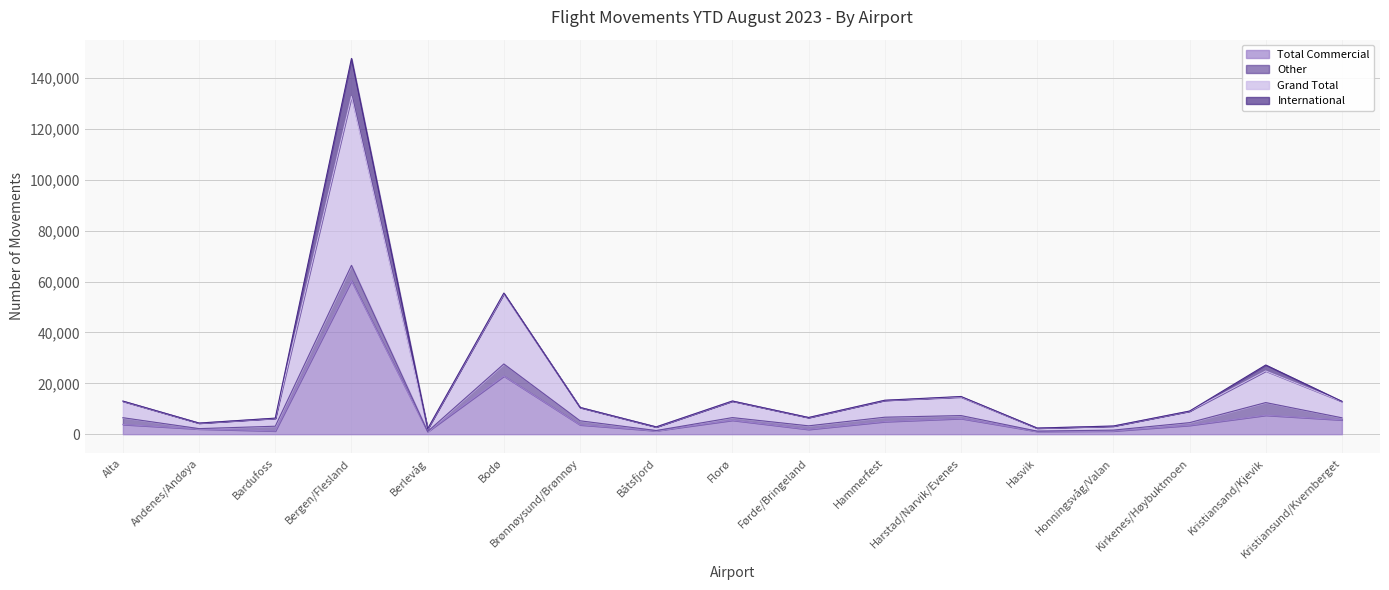

True or false: Grand Total and Total Commercial cross at least once.

False